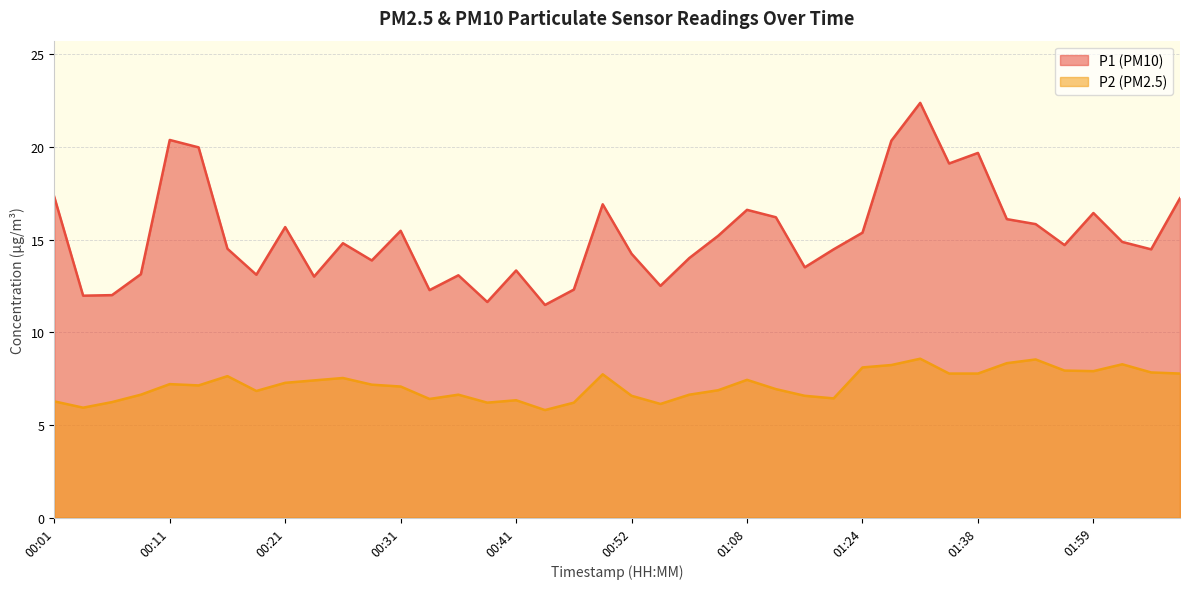

Rank the series by their average value, from lowest to highest.

P2 (PM2.5), P1 (PM10)